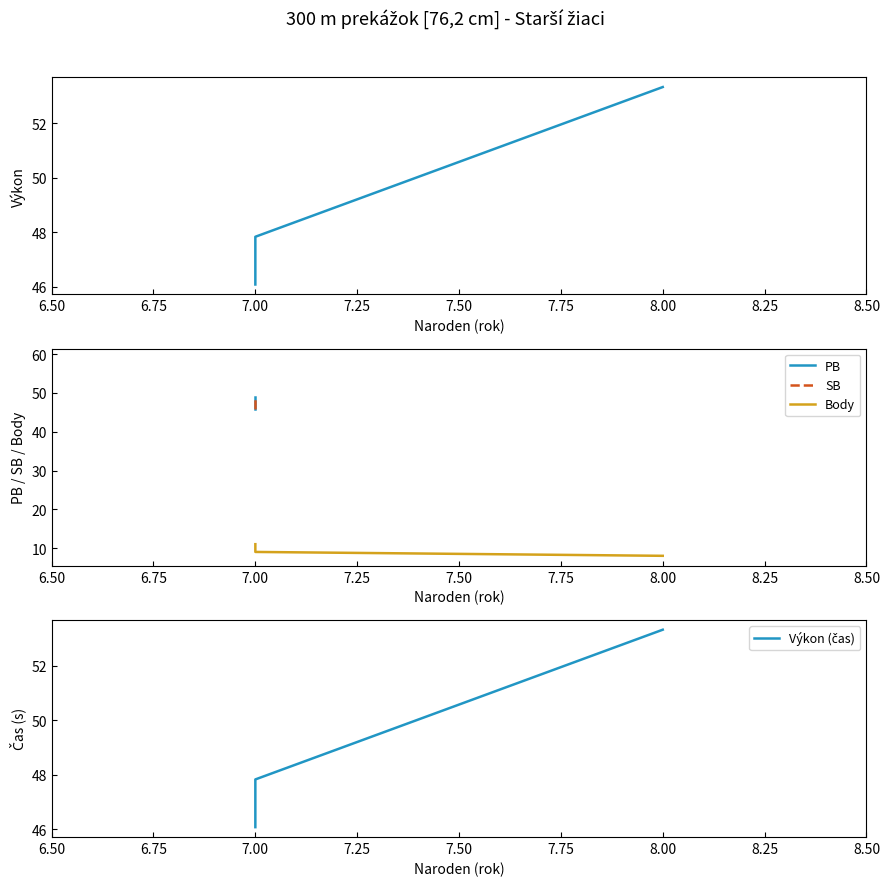

Does the chart have visible grid lines?

No